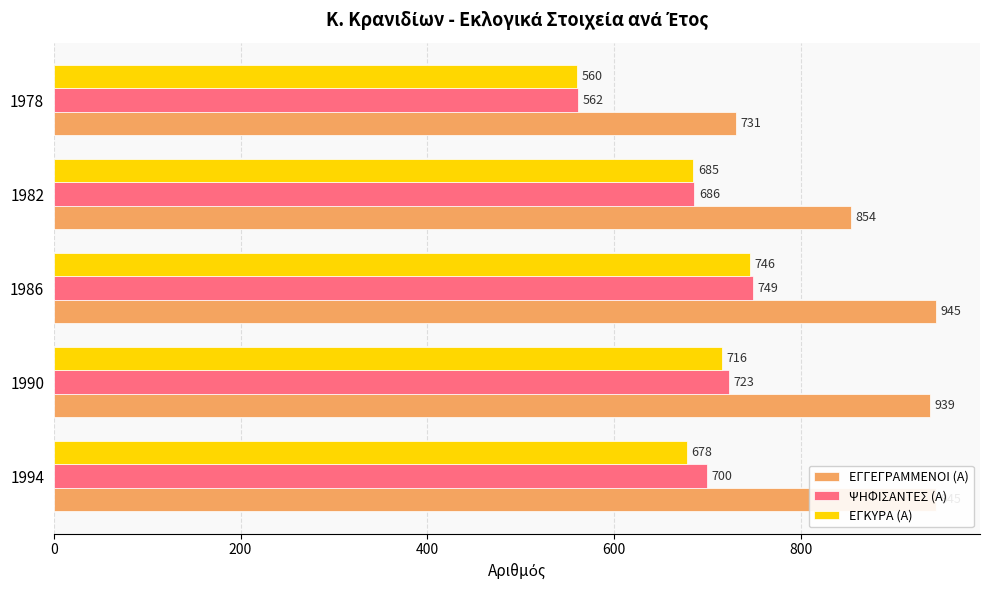

The value of ΨΗΦΙΣΑΝΤΕΣ (Α) at 1986 is 357. True or false?

False